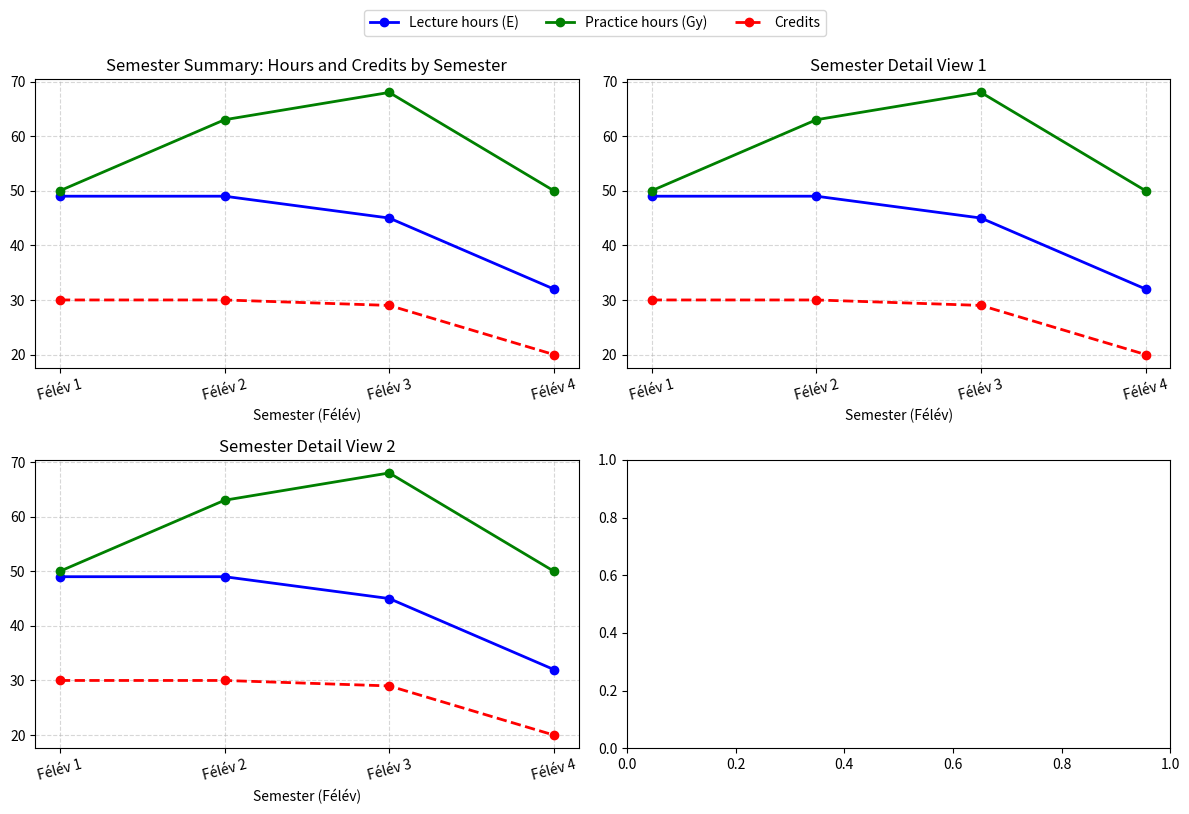

Is it true that Lecture hours (E) equals 47 at Félév 4?

False